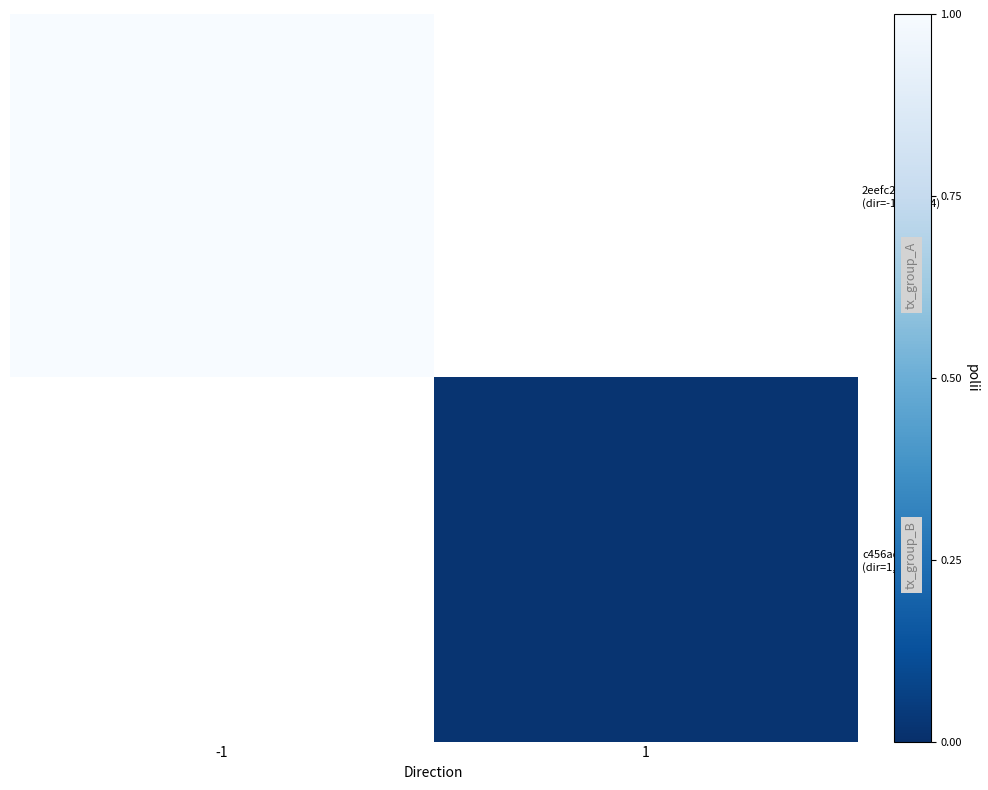

True or false: c456ad7a (dir=1, io=9) has a value of 0.0 at 1.

False